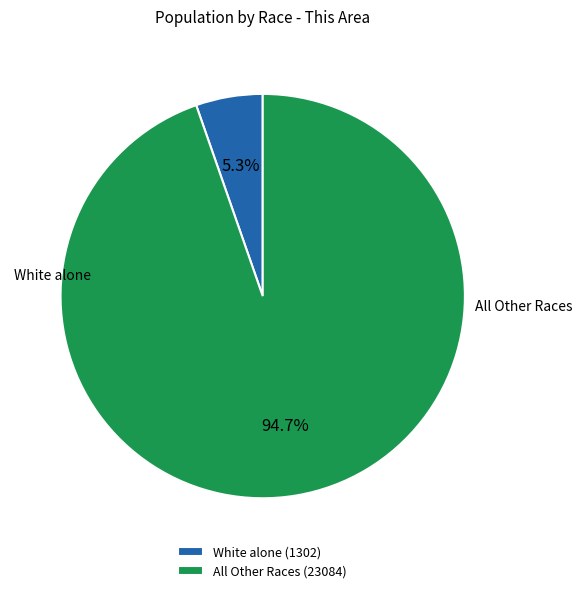

Does All Other Races (23084) account for over 50% of the chart?

Yes